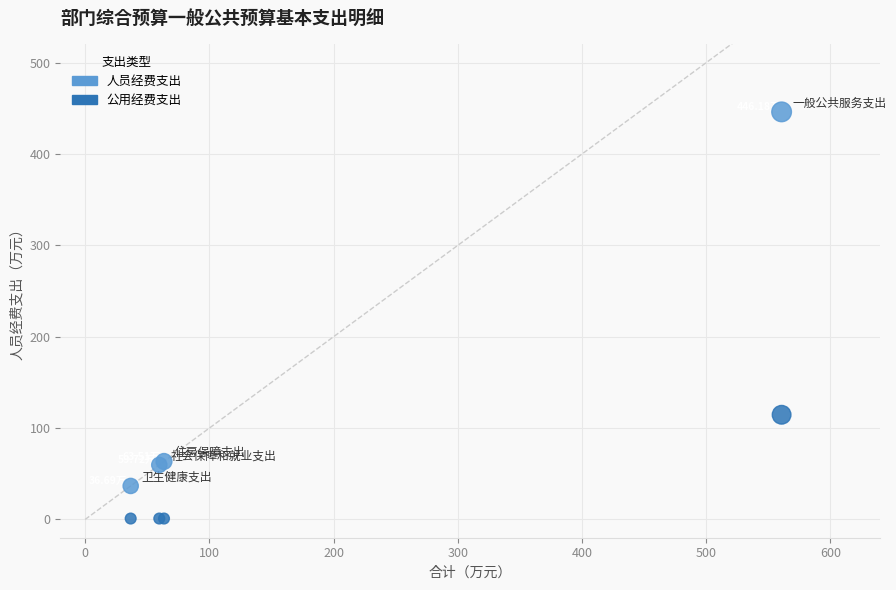

Which series has the widest spread of Y values?

人员经费支出